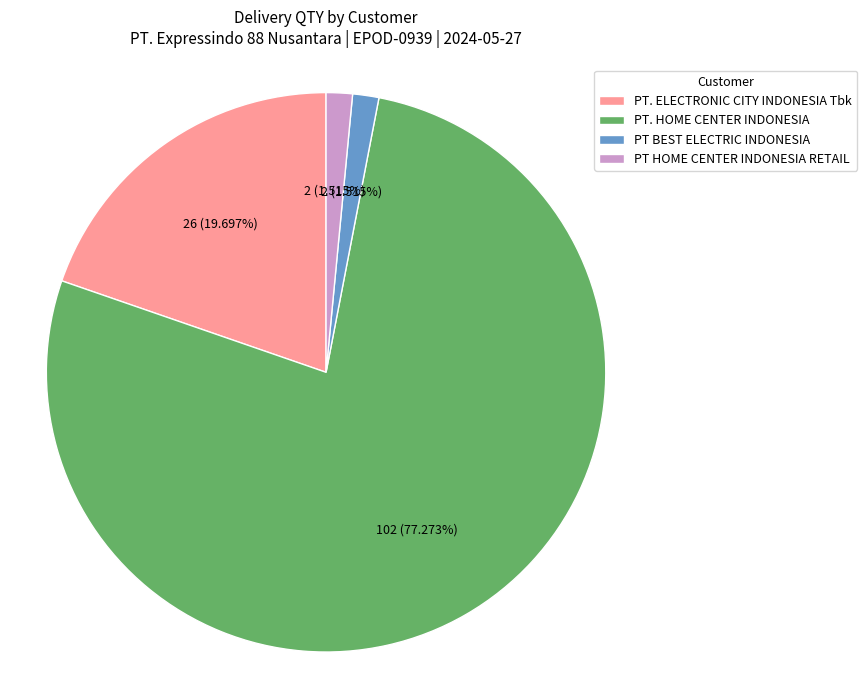

Between PT BEST ELECTRIC INDONESIA and PT. ELECTRONIC CITY INDONESIA Tbk, which is larger?

PT. ELECTRONIC CITY INDONESIA Tbk